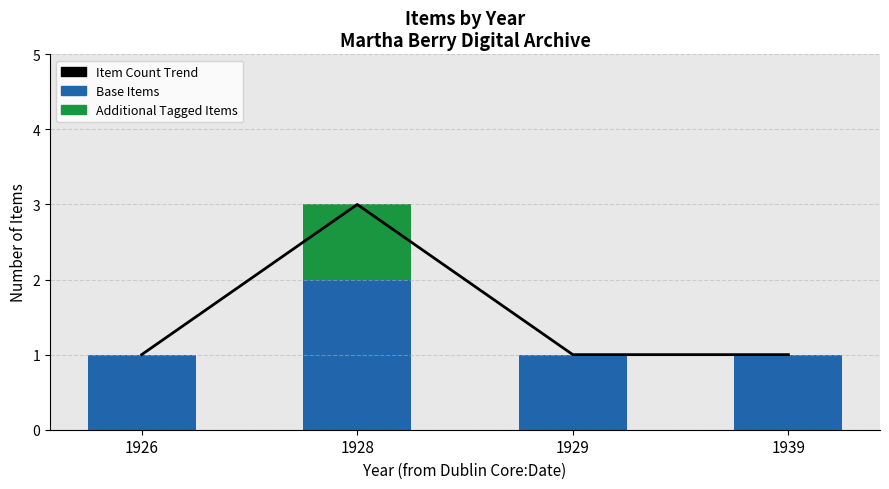

At how many categories does at least one series exceed 2?

1